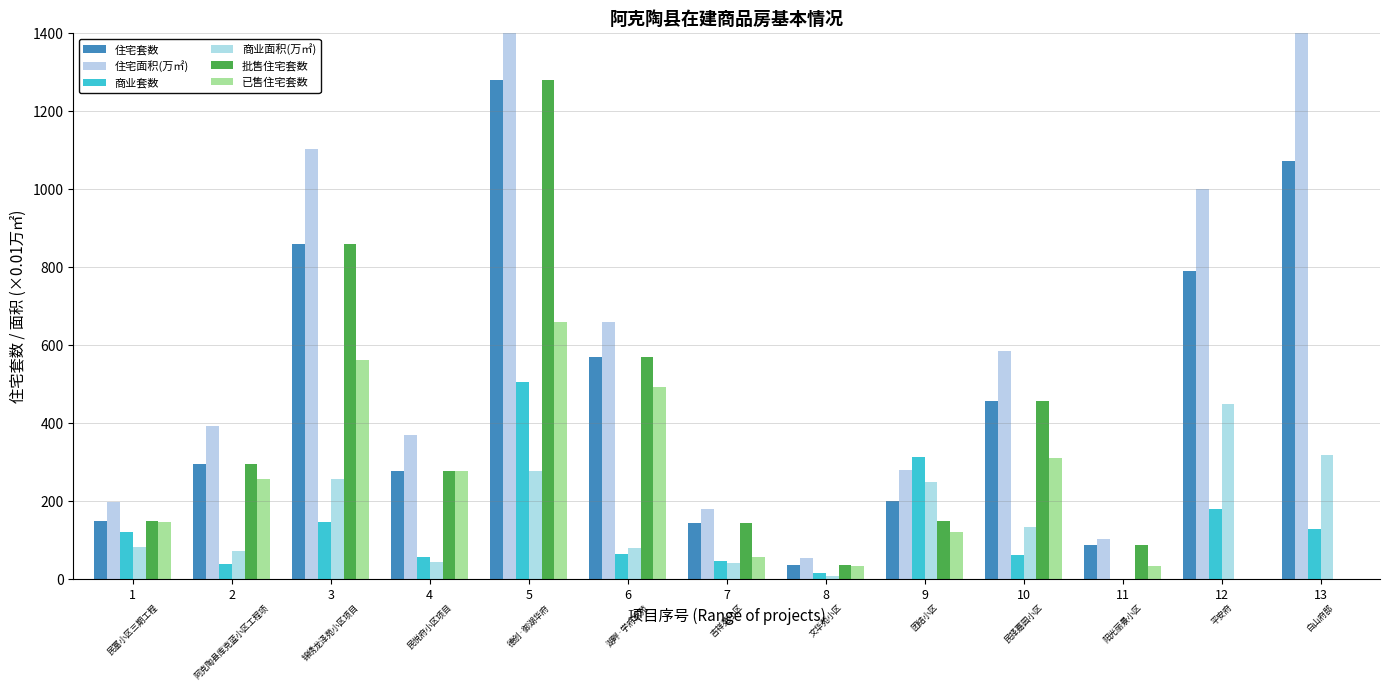

What is the spread (max minus min) of values at 8?

46.6